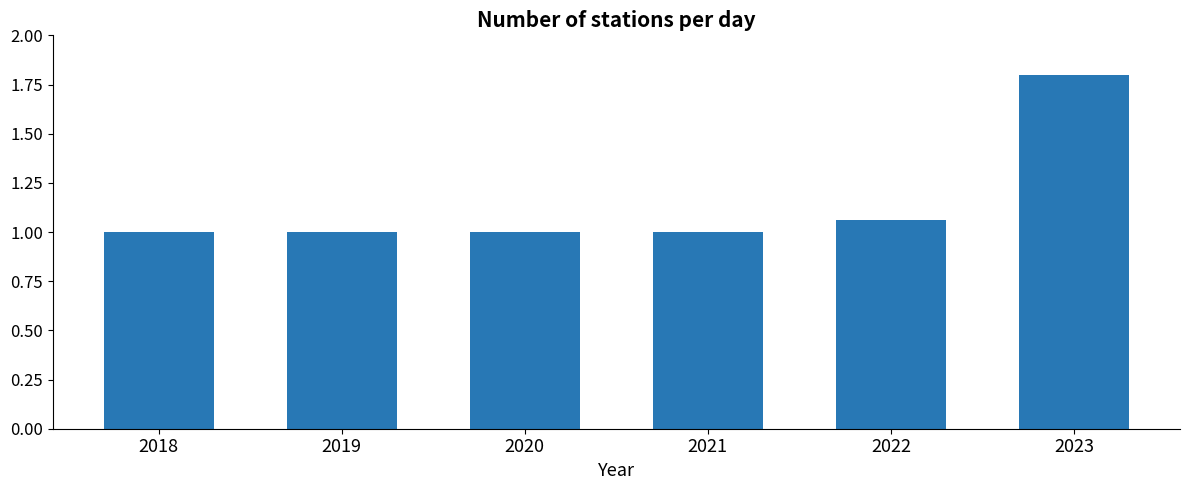

What is the sum of all values?

6.9